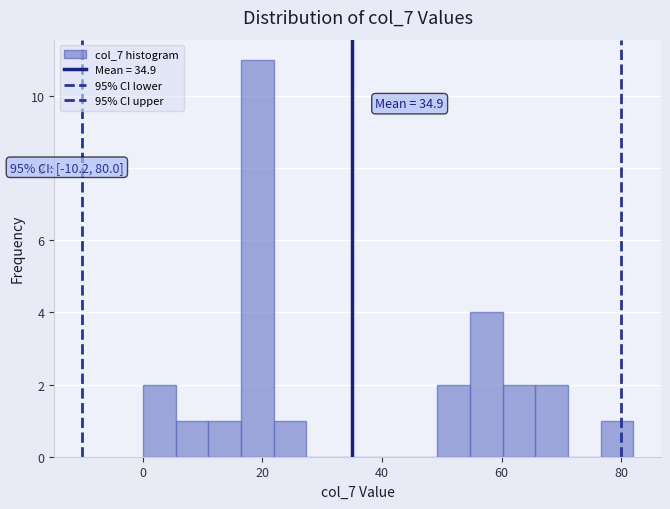

Read against the x-axis, roughly where is the centre of the tallest bar?

20